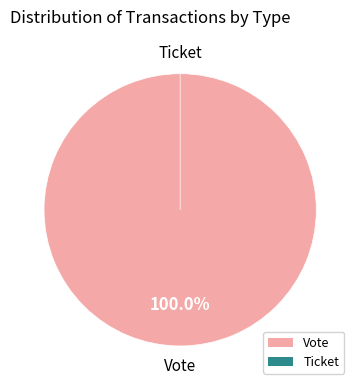

Do Vote and Ticket together represent more than half of the pie?

Yes